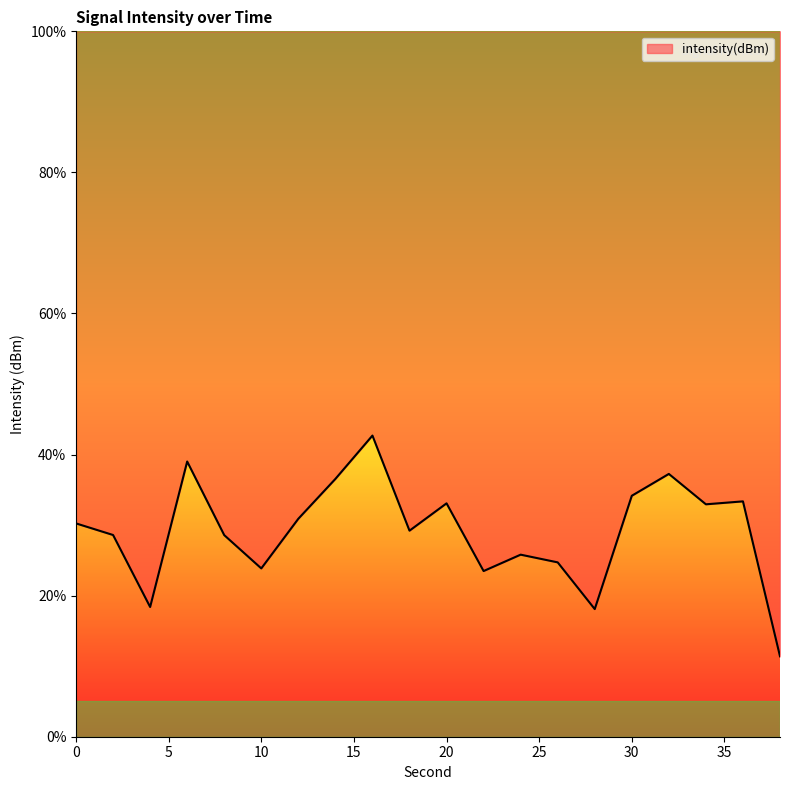

What is the difference between the values at 34 and 18?

3.7